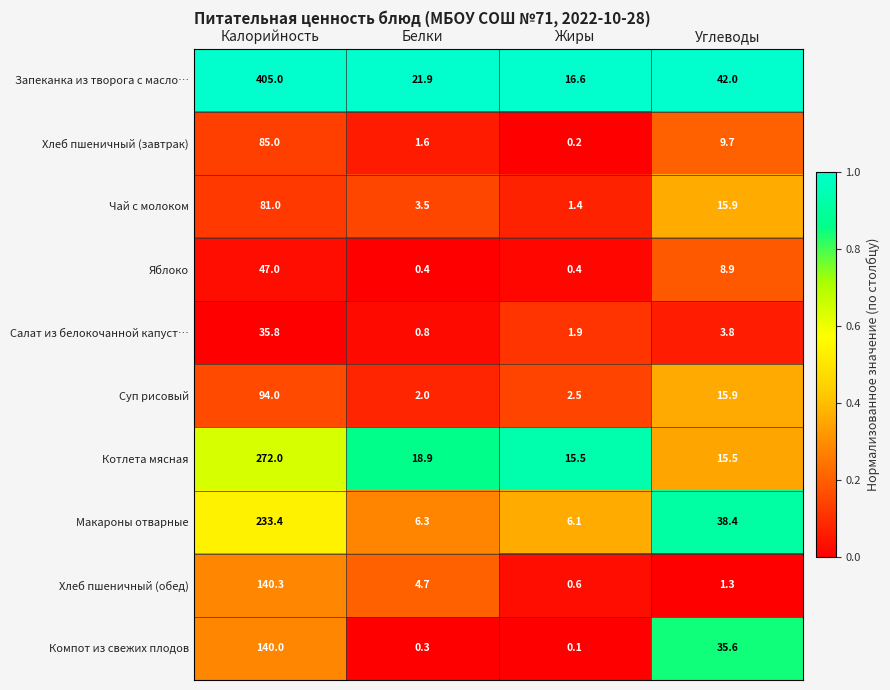

What is the spread (max minus min) of values at Белки?

21.6